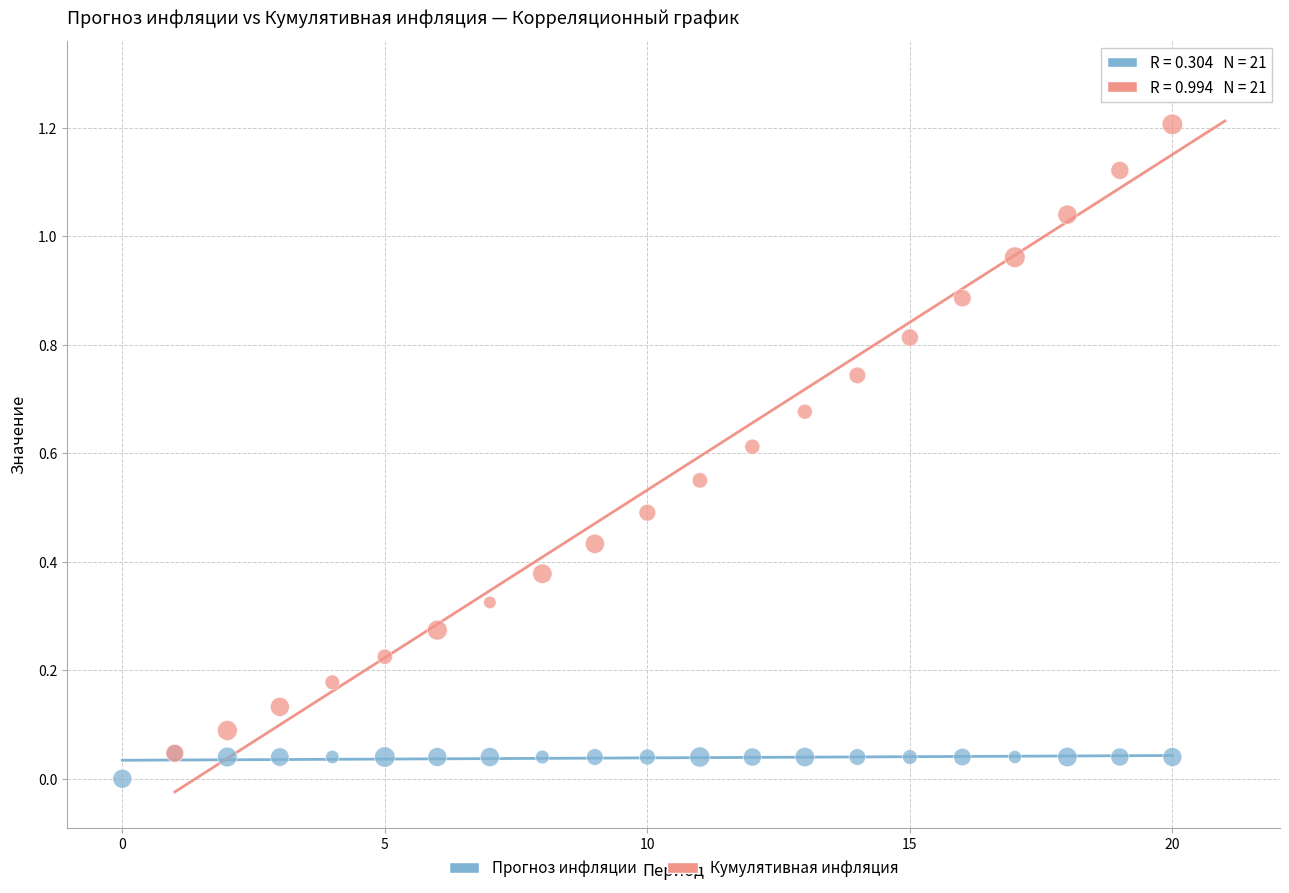

Which series has the largest Y range (max minus min)?

Кумулятивная инфляция